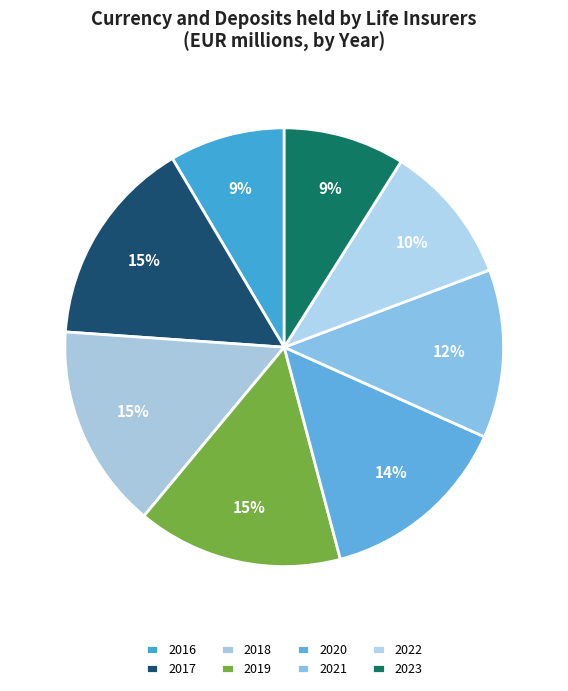

How many segments does this pie chart have?

8